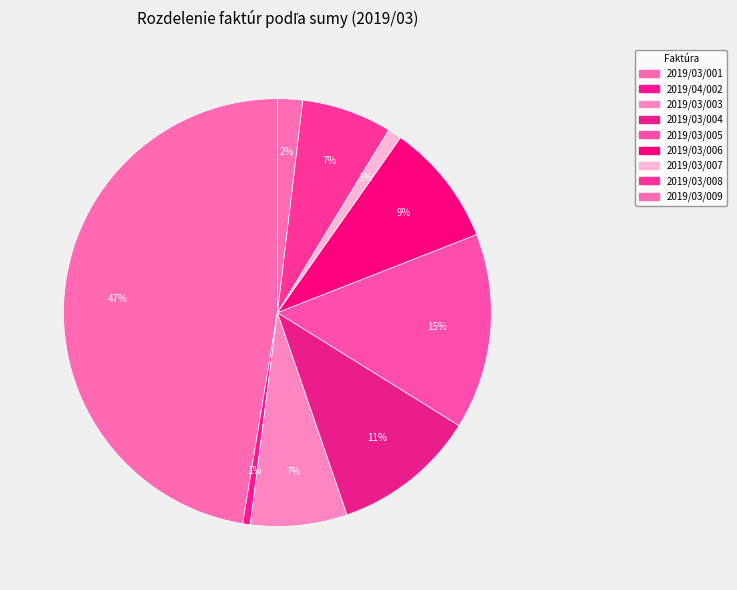

Count the number of slices in the pie.

9